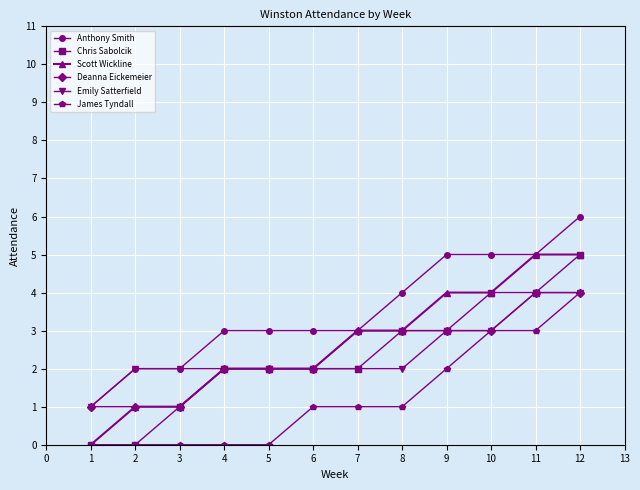

Where is James Tyndall nearest to the value 2?

9